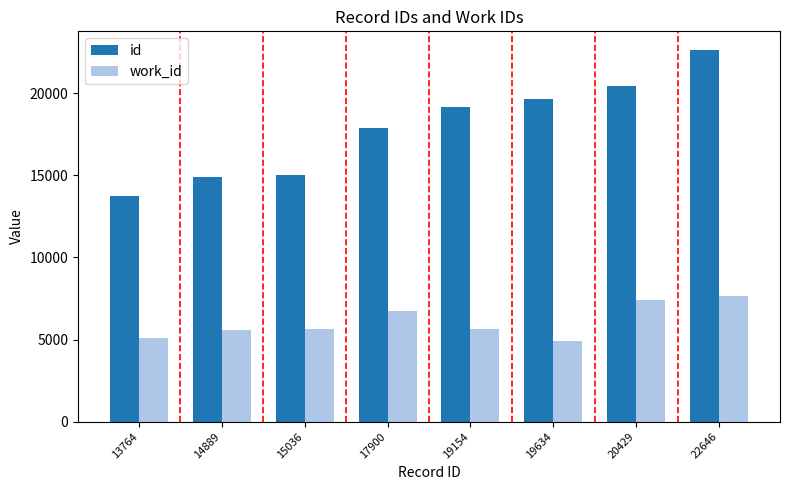

Is it true that work_id equals 2162 at 22646?

False